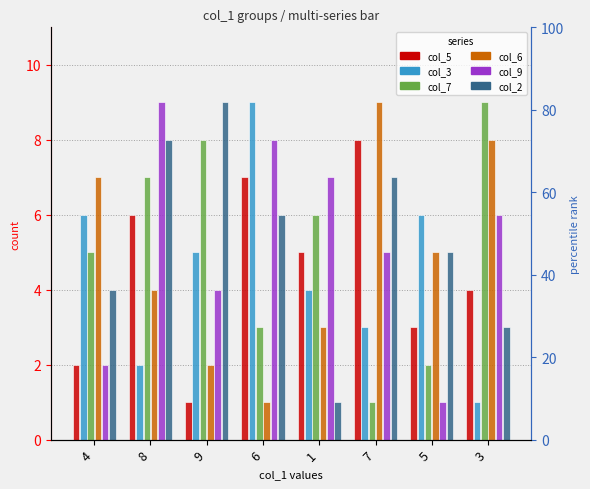

What is the value of the col_3 bar at the 4th from the left?

9